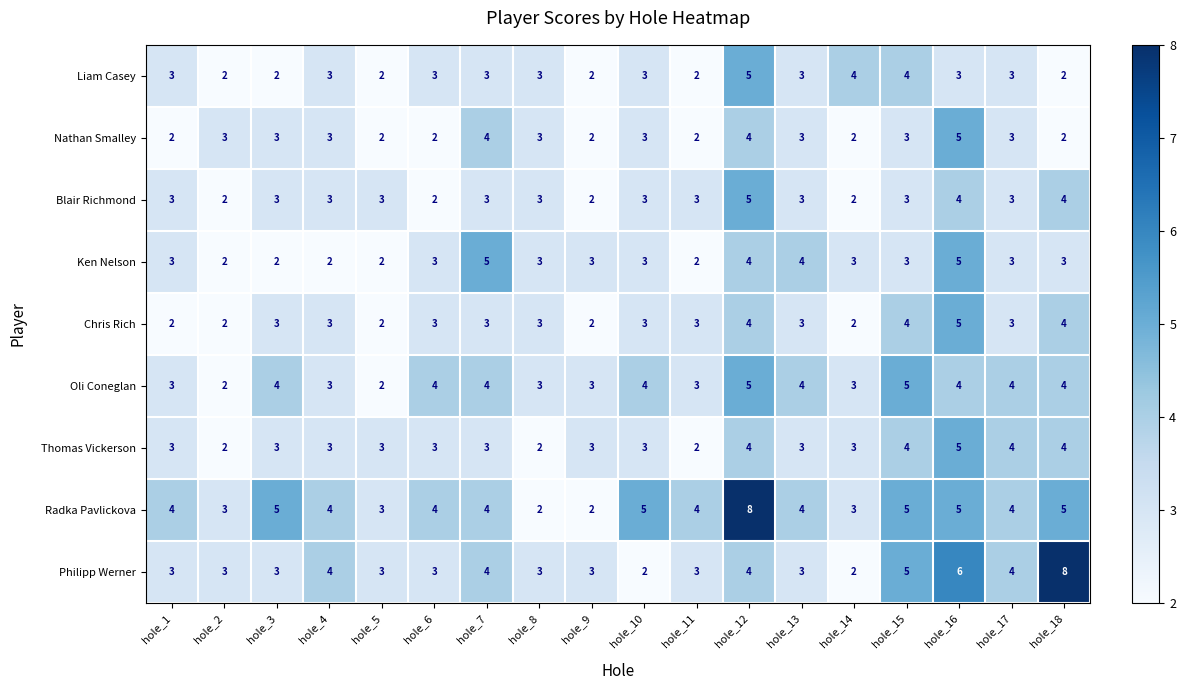

What is the maximum value for Nathan Smalley?

5